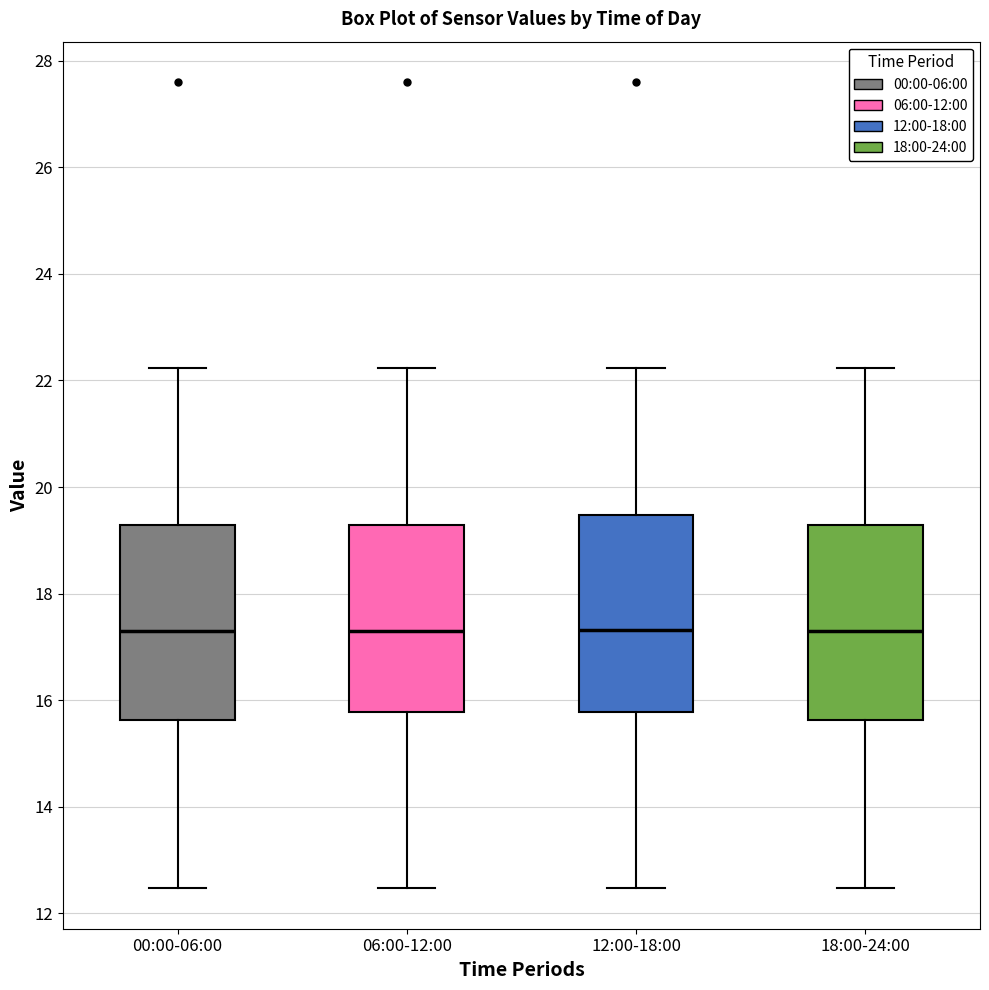

Where does the upper whisker of the box for 18:00-24:00 end on the y-axis? The values are not printed on the chart, so give them approximately, as read against the axis.

22.2